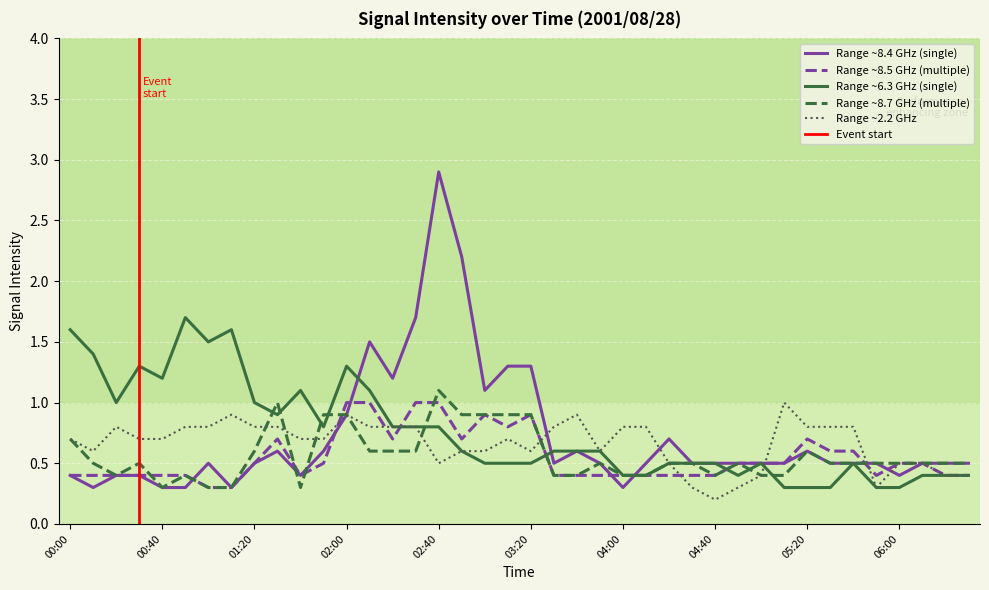

True or false:   2.194 and   6.331 cross at least once.

True